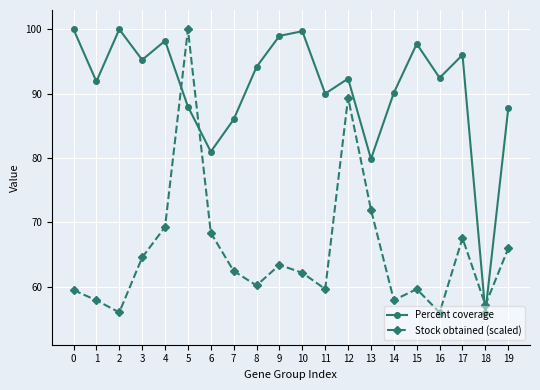

What is the sum of all Stock obtained (scaled) values?

1308.8